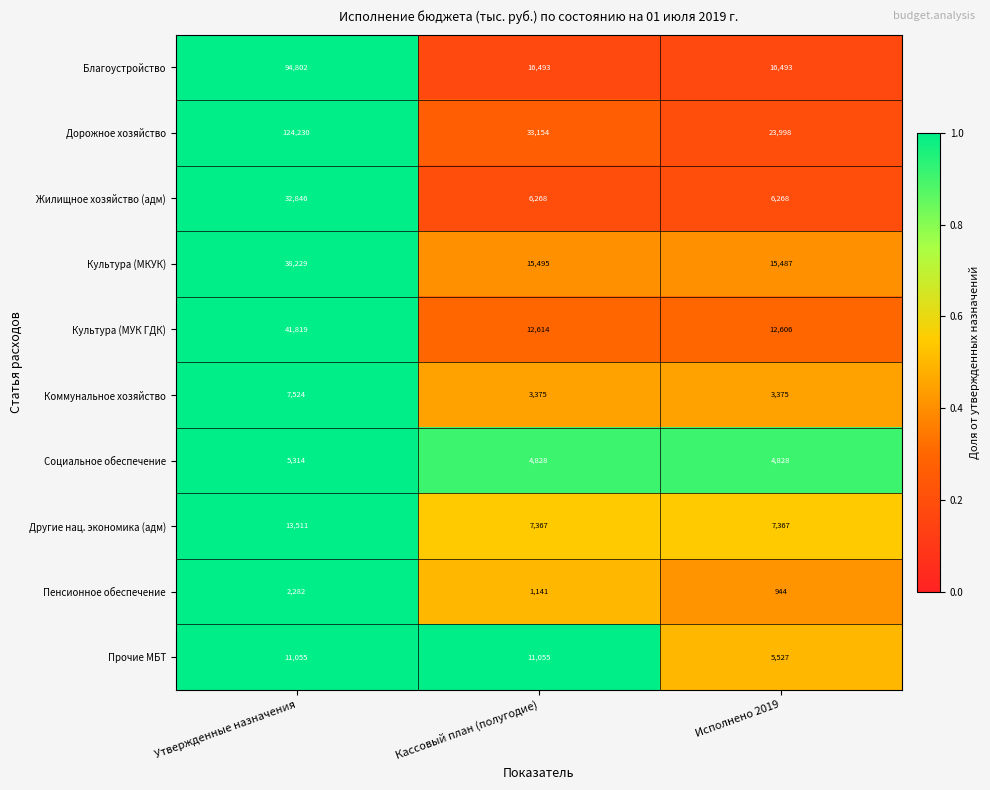

Is it true that Социальное обеспечение equals 5314 at Утвержденные назначения?

True